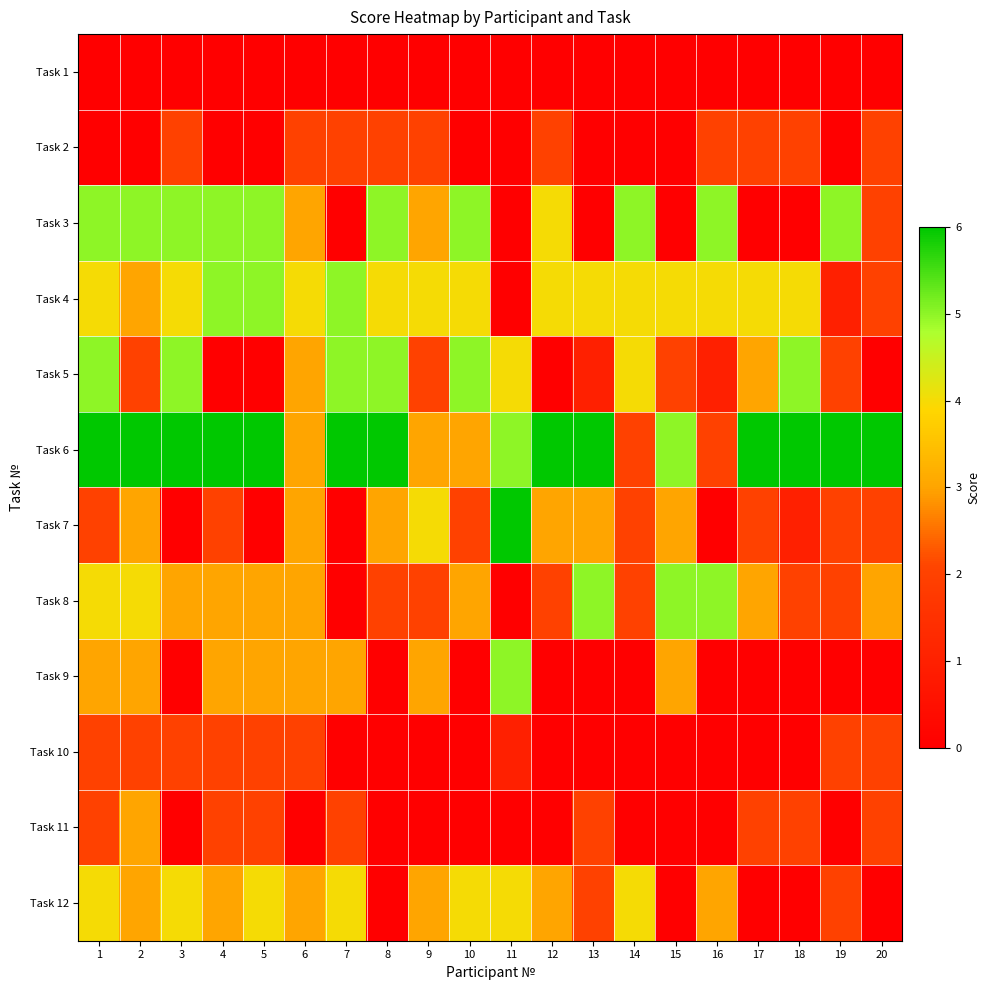

Reading left to right, list all the values displayed in this chart.

Task 1: 1=0	2=0	3=0	4=0	5=0	6=0	7=0	8=0	9=0	10=0	11=0	12=0	13=0	14=0	15=0	16=0	17=0	18=0	19=0	20=0
Task 2: 1=0	2=0	3=2	4=0	5=0	6=2	7=2	8=2	9=2	10=0	11=0	12=2	13=0	14=0	15=0	16=2	17=2	18=2	19=0	20=2
Task 3: 1=5	2=5	3=5	4=5	5=5	6=3	7=0	8=5	9=3	10=5	11=0	12=4	13=0	14=5	15=0	16=5	17=0	18=0	19=5	20=2
Task 4: 1=4	2=3	3=4	4=5	5=5	6=4	7=5	8=4	9=4	10=4	11=0	12=4	13=4	14=4	15=4	16=4	17=4	18=4	19=1	20=2
Task 5: 1=5	2=2	3=5	4=0	5=0	6=3	7=5	8=5	9=2	10=5	11=4	12=0	13=1	14=4	15=2	16=1	17=3	18=5	19=2	20=0
Task 6: 1=6	2=6	3=6	4=6	5=6	6=3	7=6	8=6	9=3	10=3	11=5	12=6	13=6	14=2	15=5	16=2	17=6	18=6	19=6	20=6
Task 7: 1=2	2=3	3=0	4=2	5=0	6=3	7=0	8=3	9=4	10=2	11=6	12=3	13=3	14=2	15=3	16=0	17=2	18=1	19=2	20=2
Task 8: 1=4	2=4	3=3	4=3	5=3	6=3	7=0	8=2	9=2	10=3	11=0	12=2	13=5	14=2	15=5	16=5	17=3	18=2	19=2	20=3
Task 9: 1=3	2=3	3=0	4=3	5=3	6=3	7=3	8=0	9=3	10=0	11=5	12=0	13=0	14=0	15=3	16=0	17=0	18=0	19=0	20=0
Task 10: 1=2	2=2	3=2	4=2	5=2	6=2	7=0	8=0	9=0	10=0	11=1	12=0	13=0	14=0	15=0	16=0	17=0	18=0	19=2	20=2
Task 11: 1=2	2=3	3=0	4=2	5=2	6=0	7=2	8=0	9=0	10=0	11=0	12=0	13=2	14=0	15=0	16=0	17=2	18=2	19=0	20=2
Task 12: 1=4	2=3	3=4	4=3	5=4	6=3	7=4	8=0	9=3	10=4	11=4	12=3	13=2	14=4	15=0	16=3	17=0	18=0	19=2	20=0